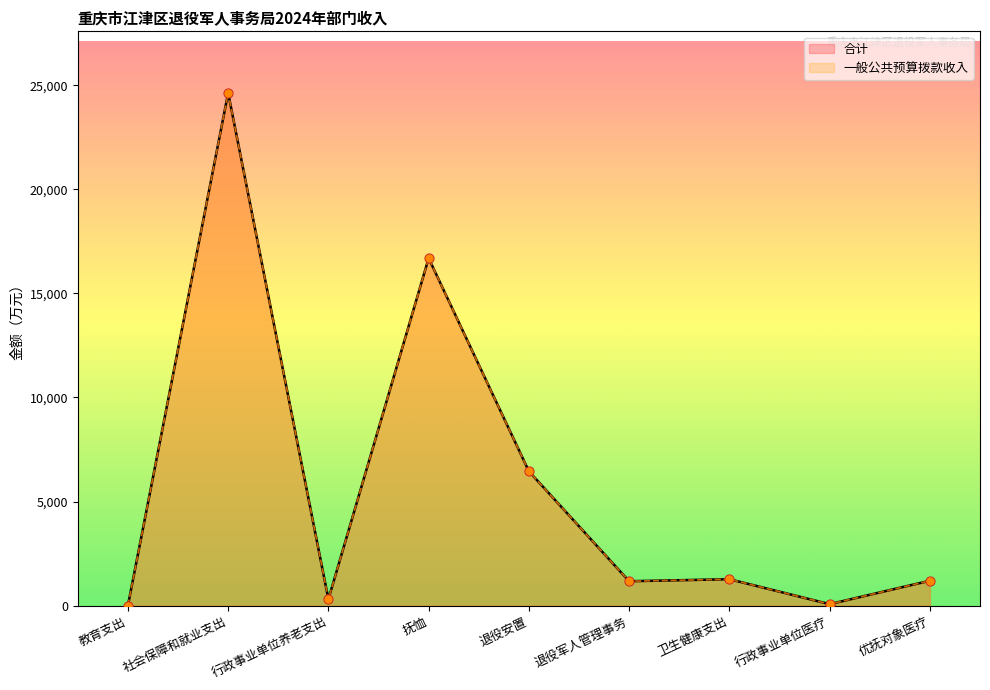

Which series has the largest Y range (max minus min)?

一般公共预算拨款收入